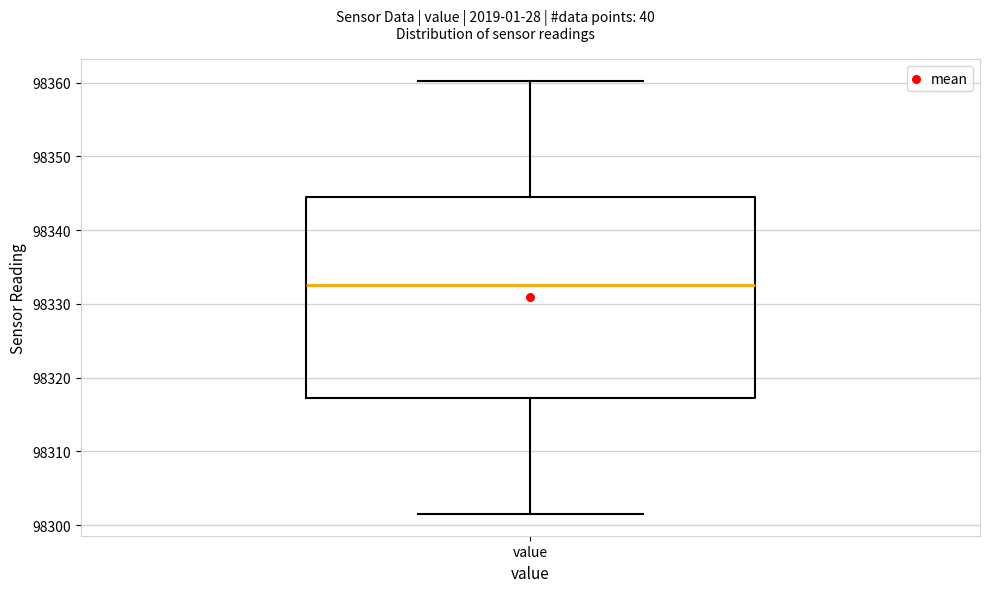

Transcribe this box plot: give where the median line is, the range the box spans, and where the two whiskers end, as read against the y-axis. The values are not printed on the chart, so give them approximately, as read against the axis.

median 98333, box 98317 to 98344, whiskers 98302 to 98360